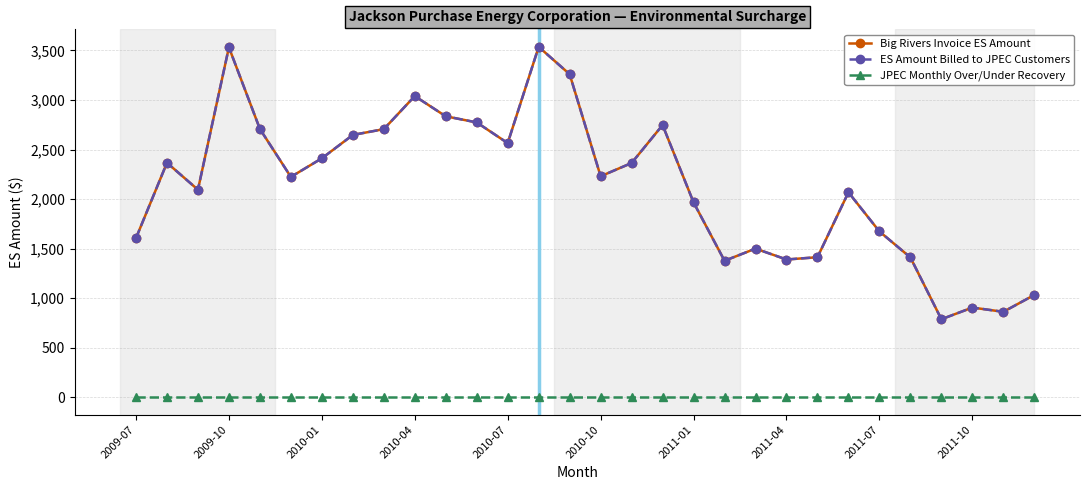

Is this an area chart (filled region under the line)?

No